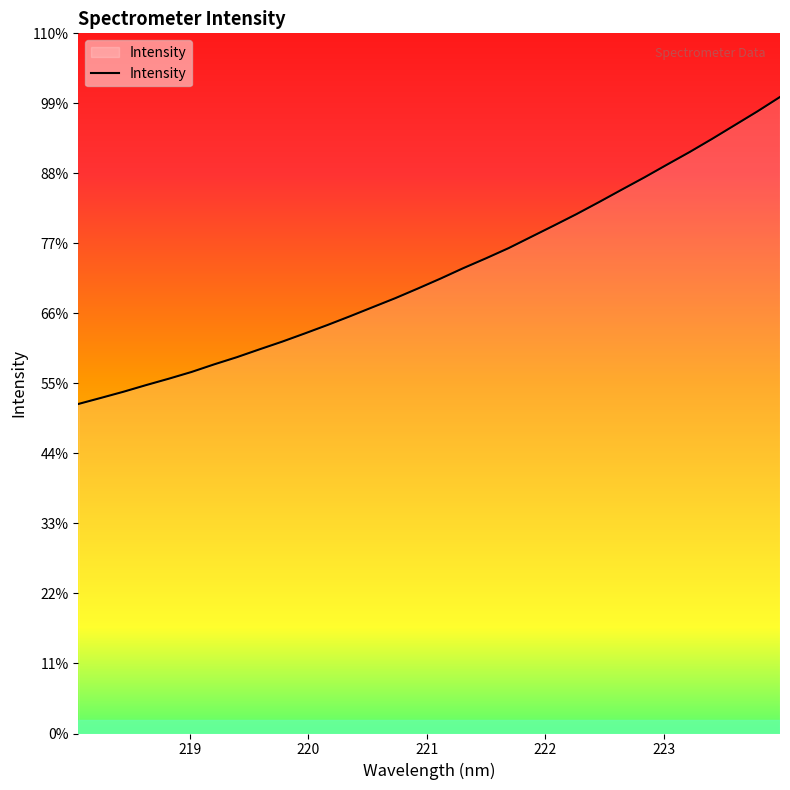

Does the chart have visible grid lines?

No